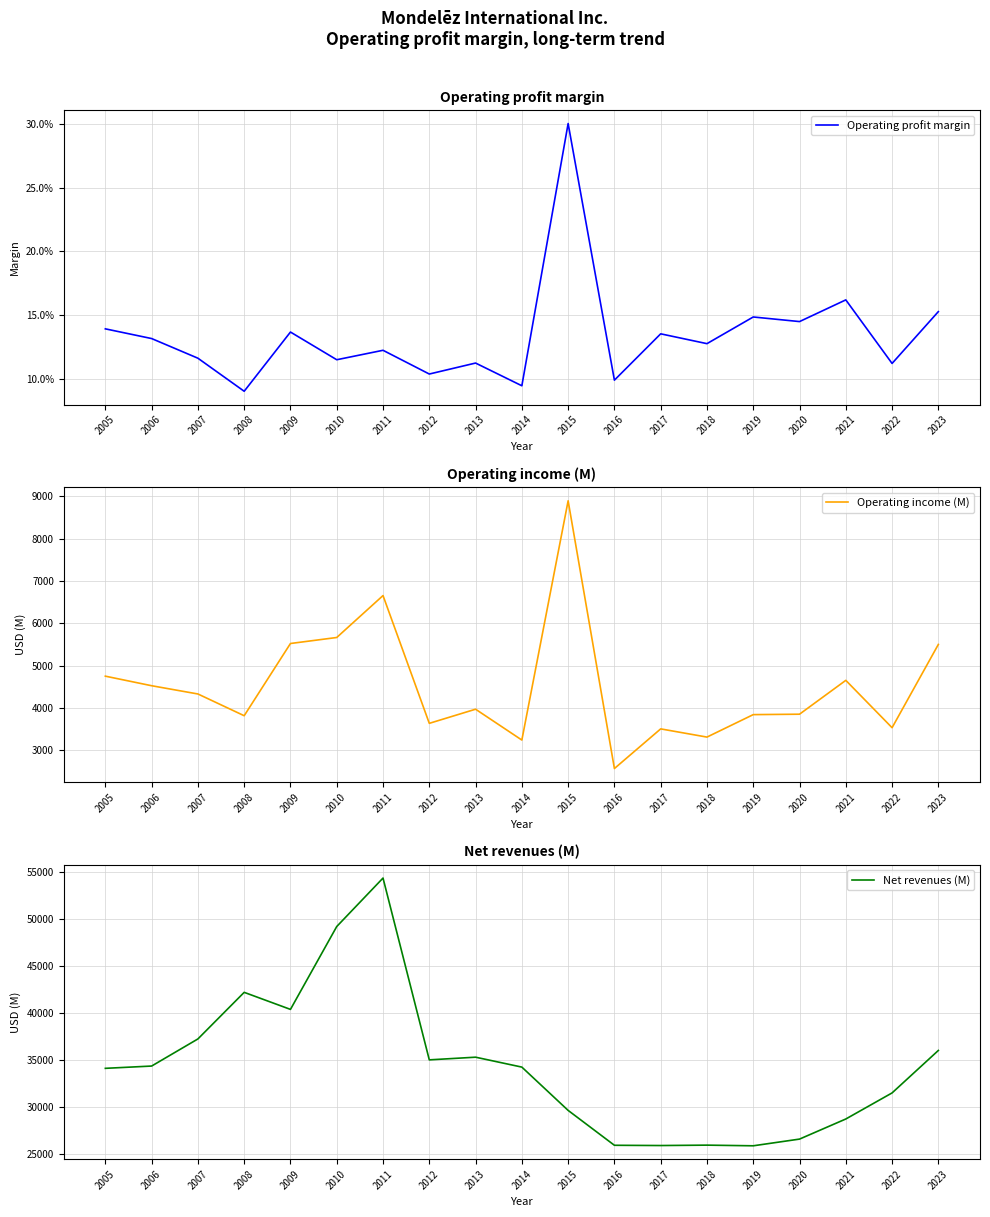

Rank the categories by Operating profit margin value from highest to lowest.

2015, 2021, 2023, 2019, 2020, 2005, 2009, 2017, 2006, 2018, 2011, 2007, 2010, 2013, 2022, 2012, 2016, 2014, 2008